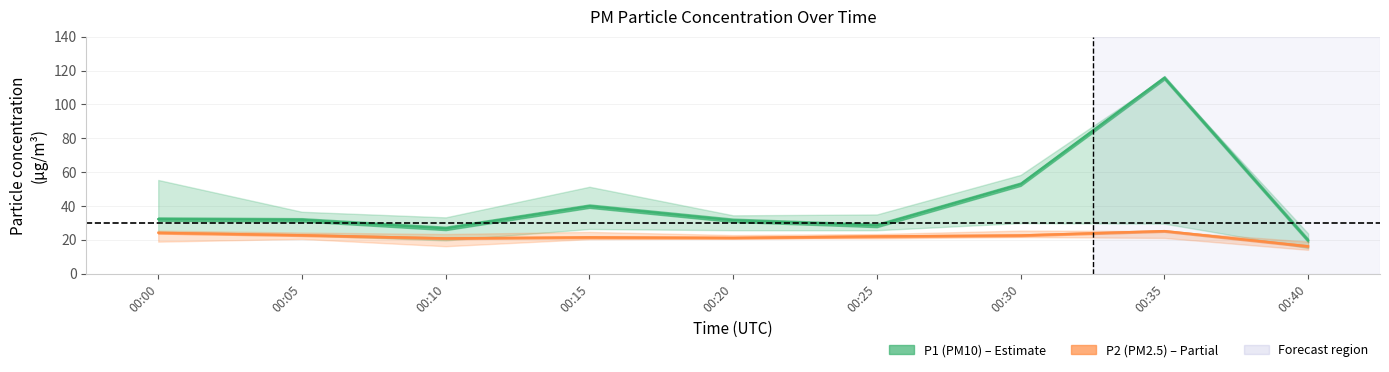

True or false: P1 and P2_upper cross at least once.

False